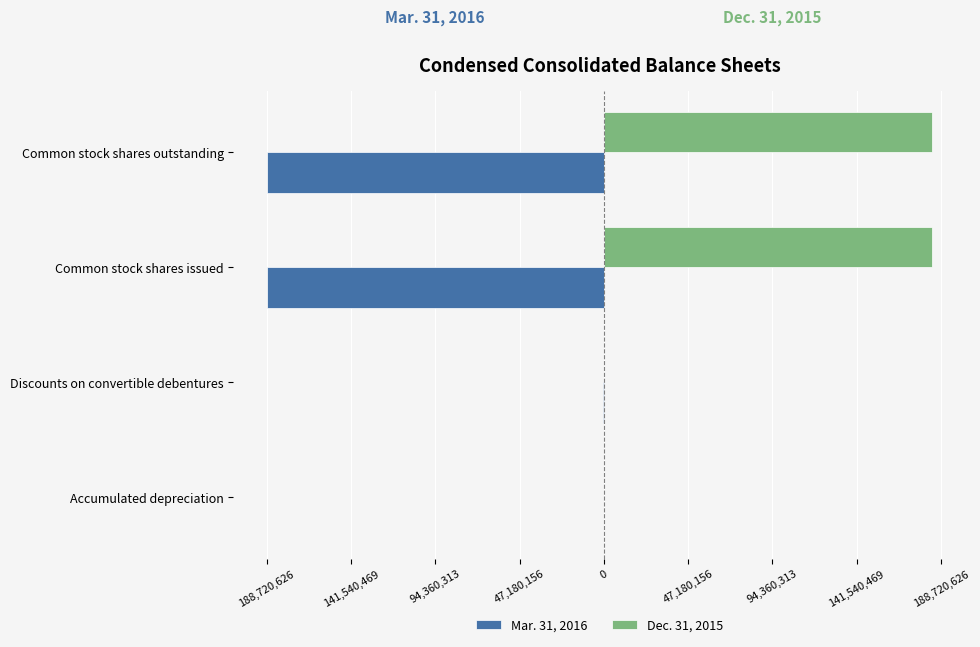

What are all the series names shown in the legend?

Mar. 31, 2016, Dec. 31, 2015